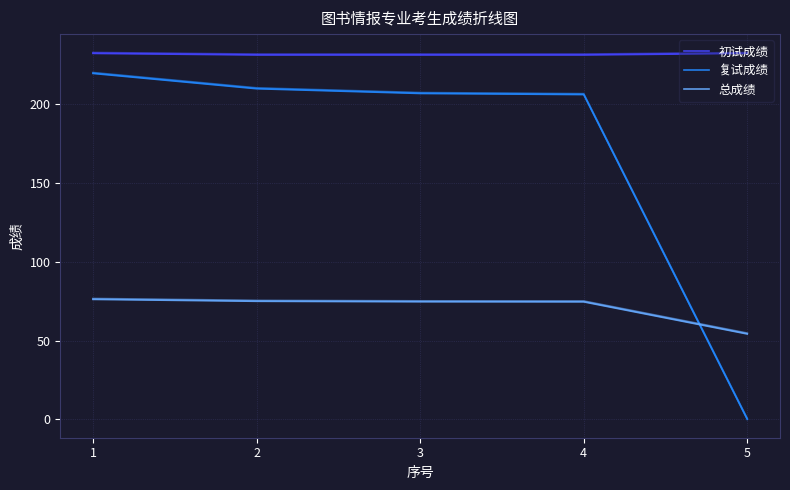

The value of 复试成绩 at 3 is 206.6. True or false?

True